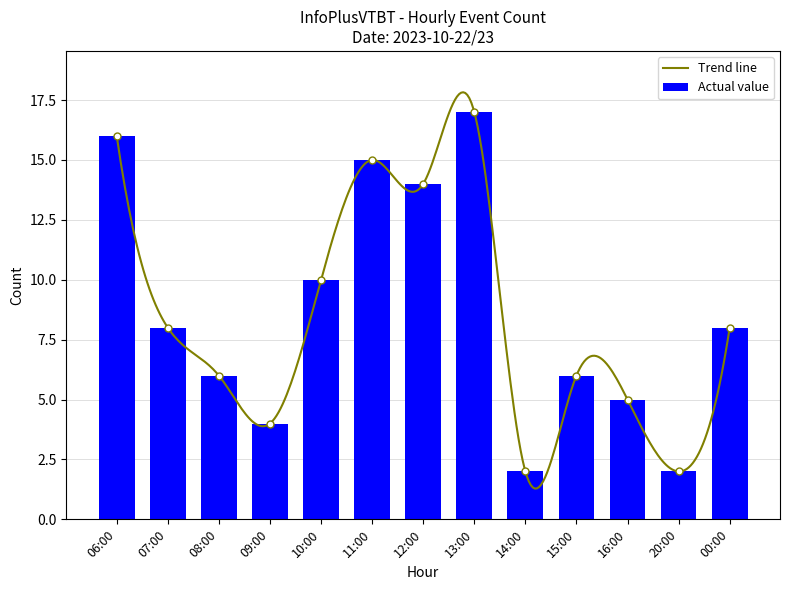

Which category has the highest value across all series?

13:00